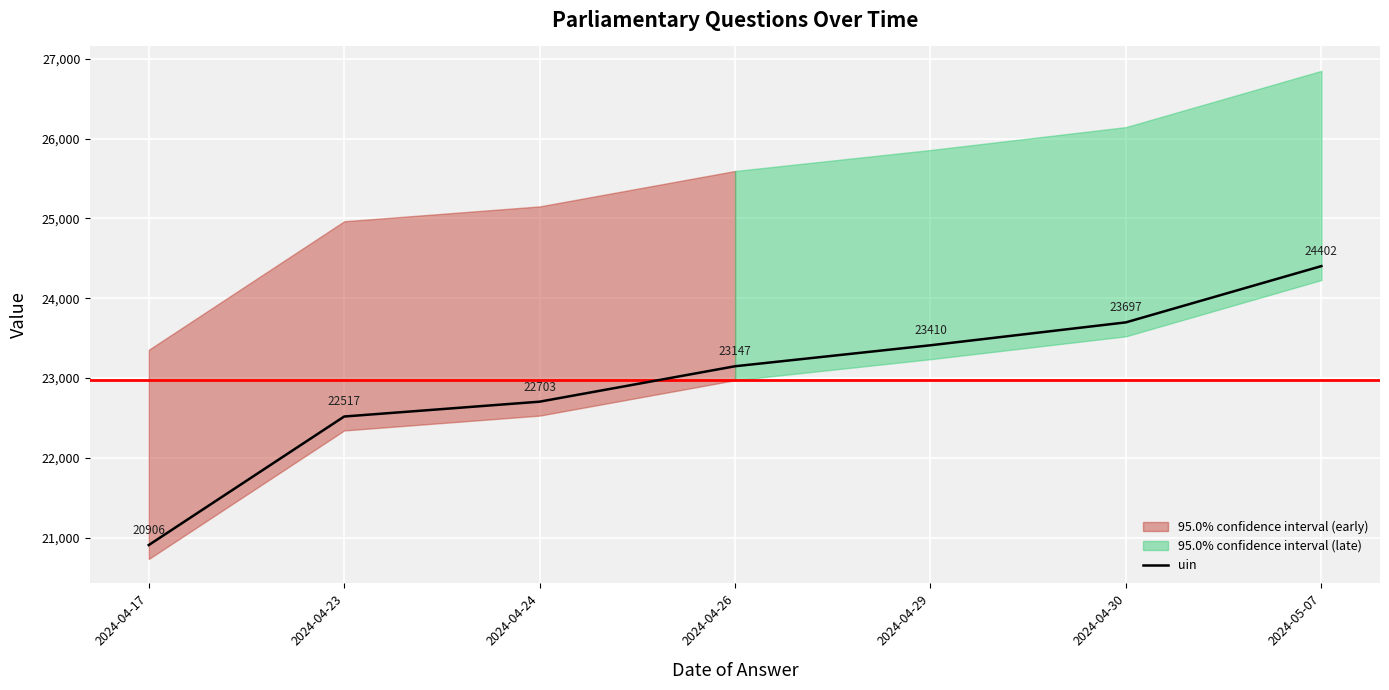

At which label does the data first exceed 23147?

2024-04-29